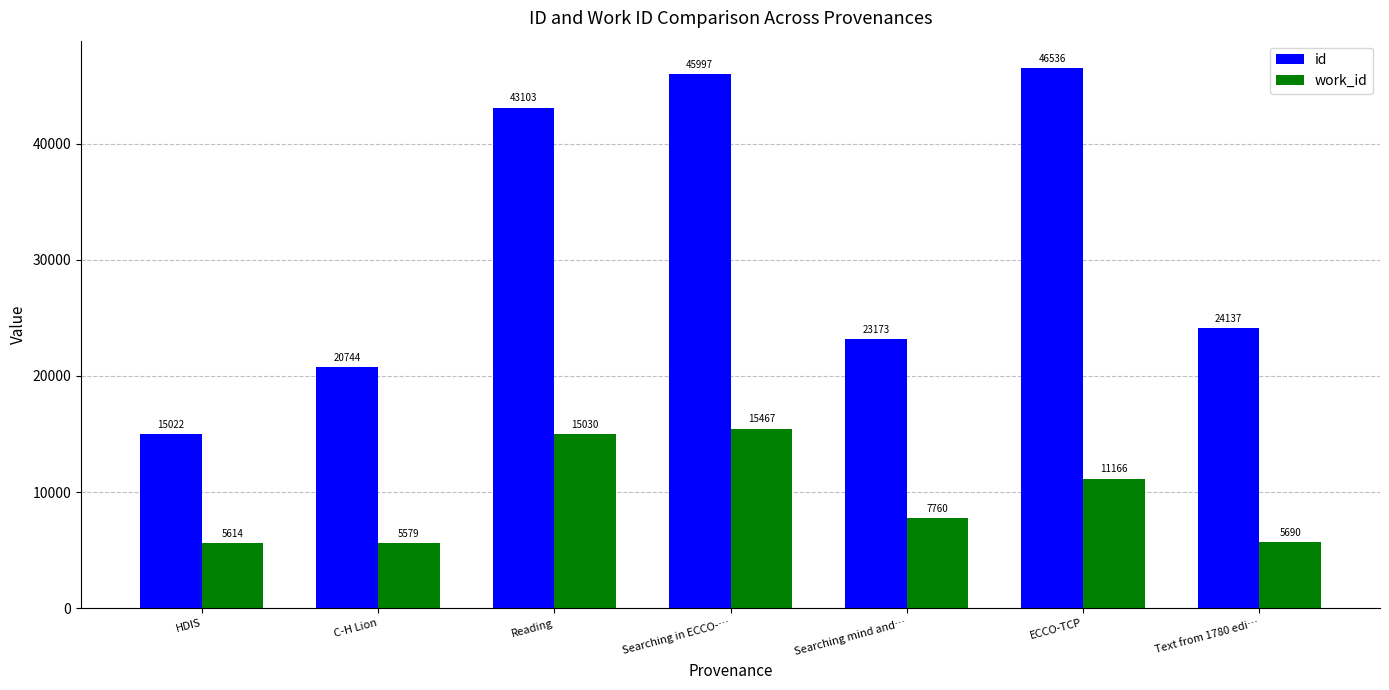

Which series has the largest range (max minus min)?

id